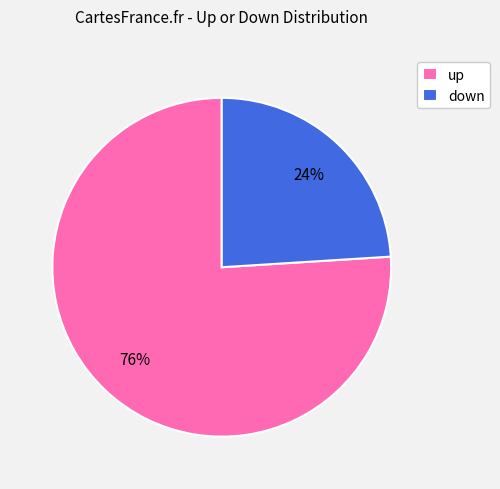

Is there a majority slice in this chart?

Yes